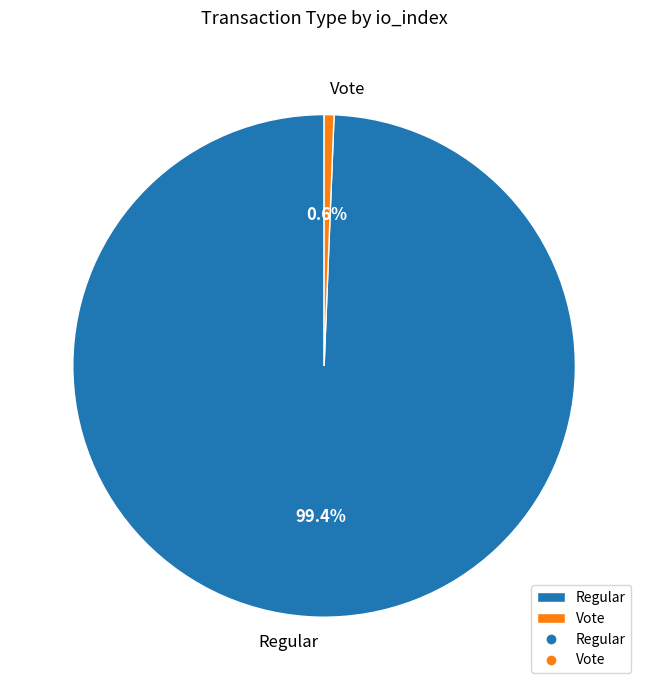

Between Vote and Regular, which is larger?

Regular